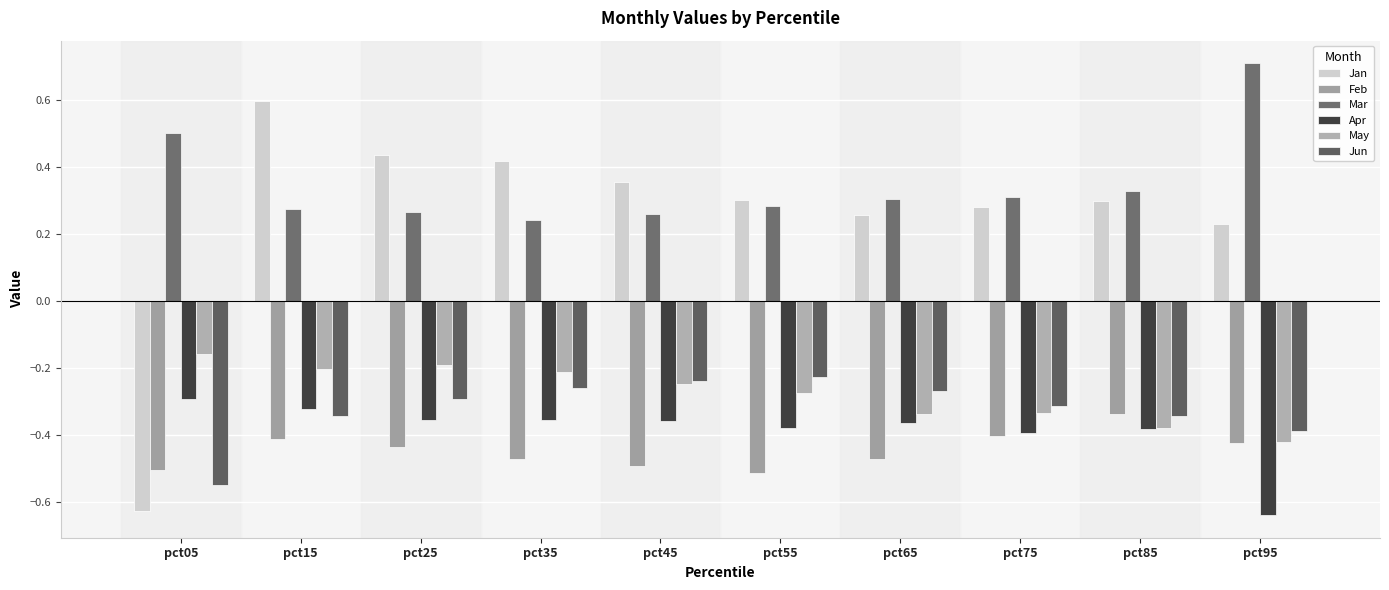

What is the sum of the Apr values at pct55 and pct65?

-0.7